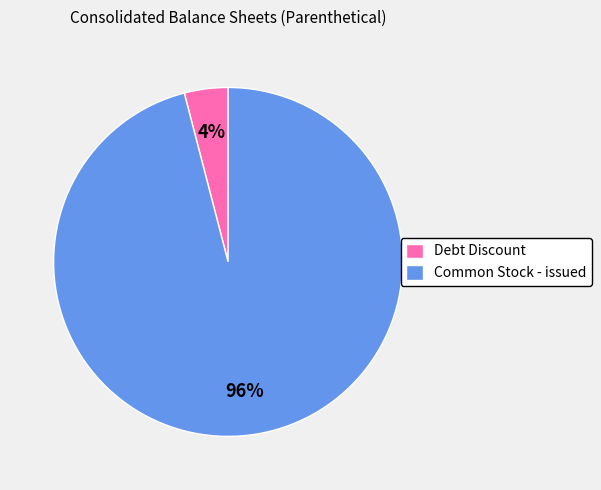

Rank the categories by value from lowest to highest.

Debt Discount, Common Stock - issued